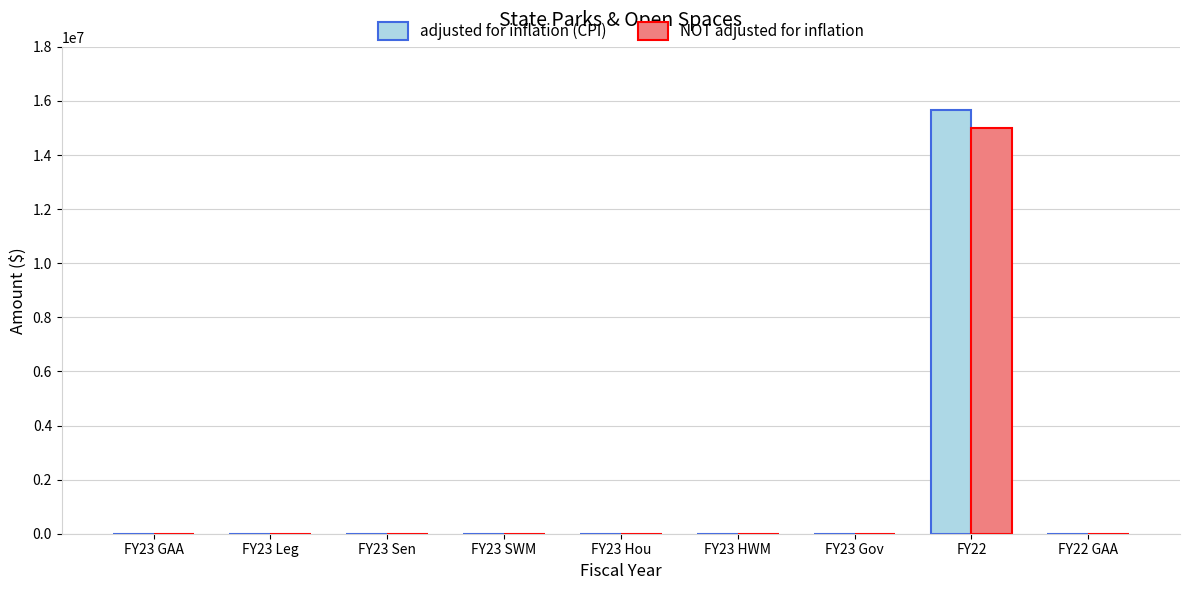

What is the maximum value shown in the chart?

15648932